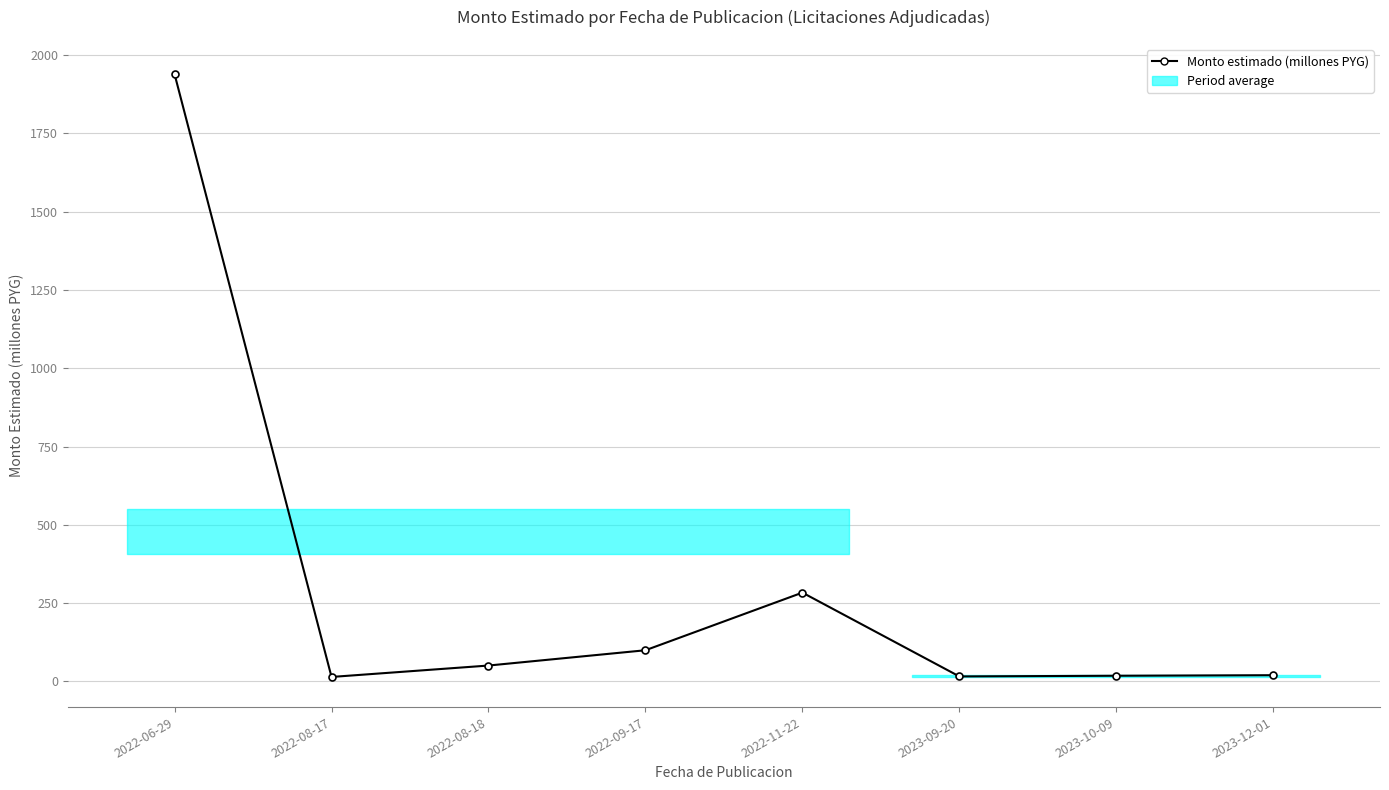

At which label does the data first exceed 50?

2022-06-29